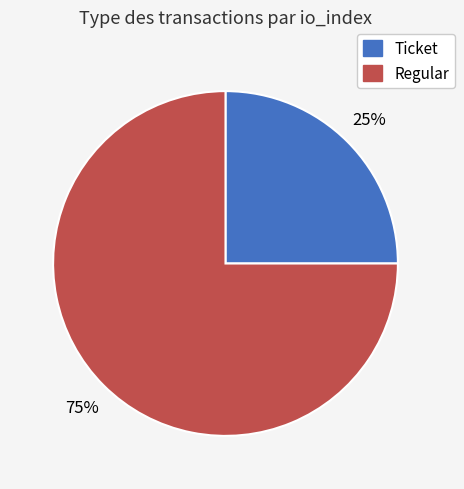

Combined, do Regular and Ticket account for over 50%?

Yes